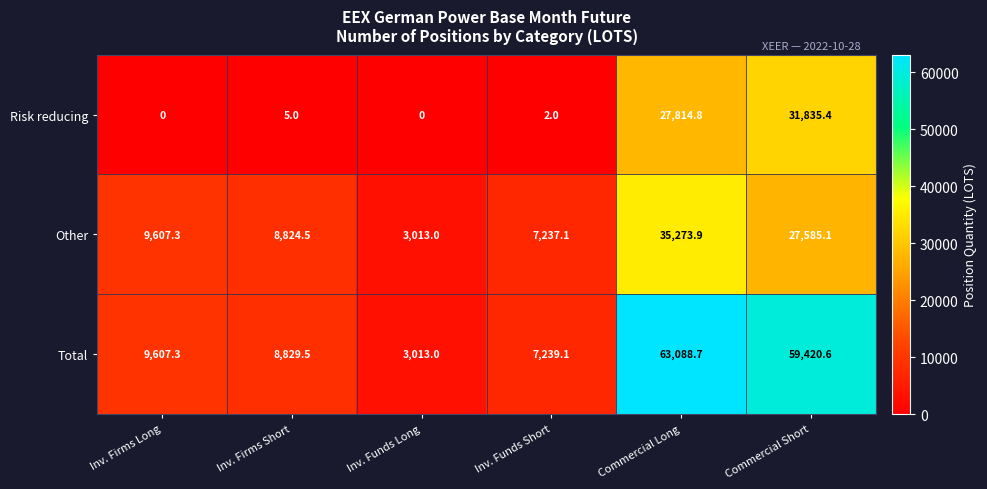

Is it true that Other equals 877.3 at Inv. Funds Long?

False